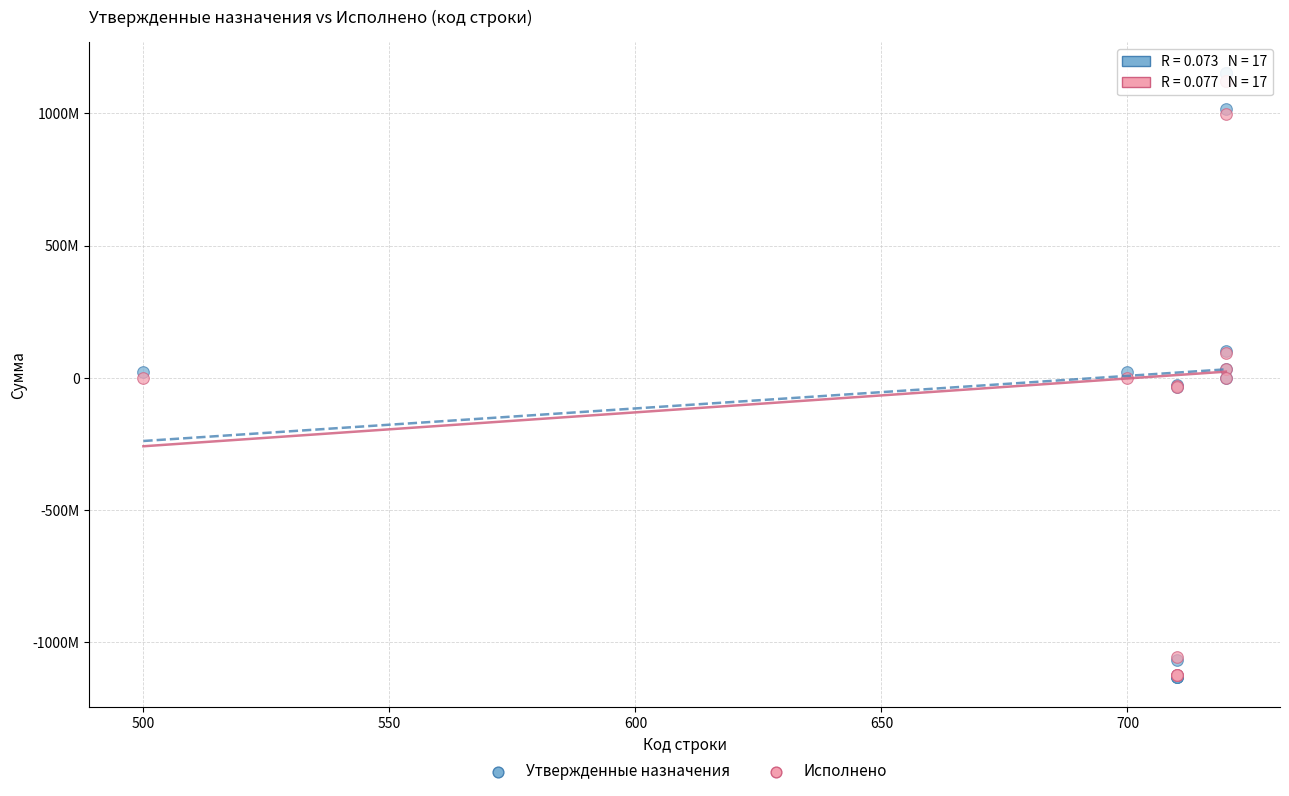

Which series reaches the maximum Y coordinate?

Утвержденные назначения